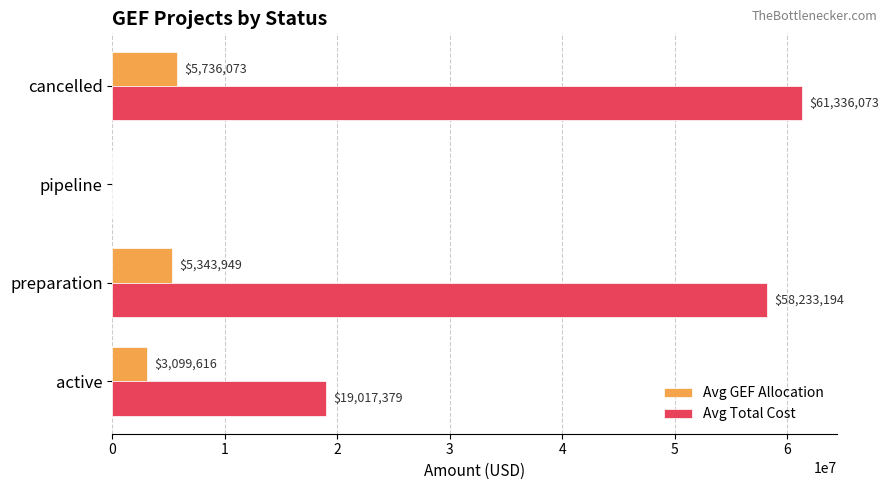

The value of Avg Total Cost at cancelled is 21922441. True or false?

False